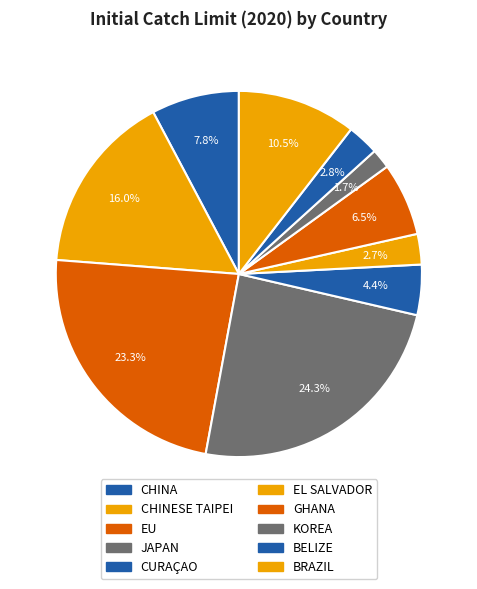

Which slice is the largest?

JAPAN